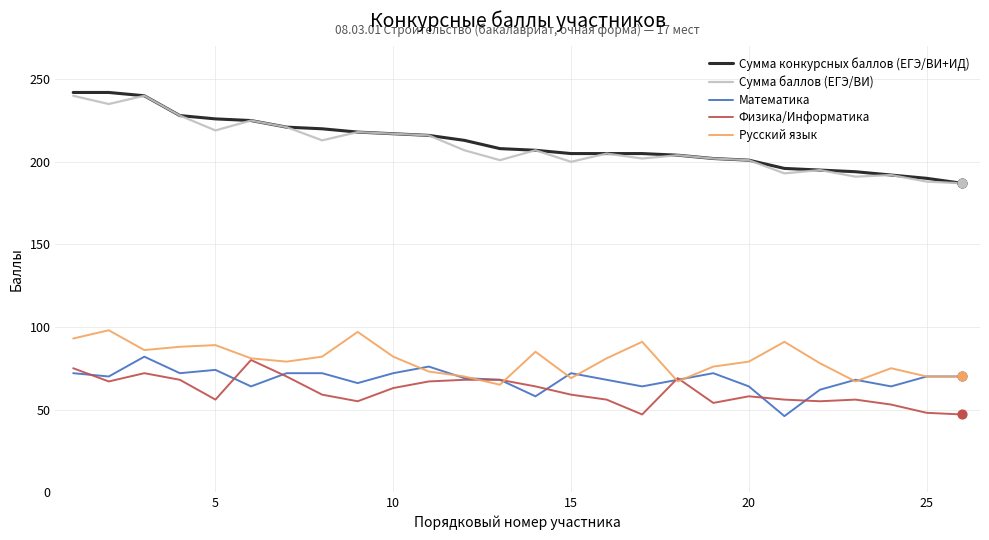

True or false: Русский язык and Сумма конкурсных баллов (ЕГЭ/ВИ+ИД) intersect in this chart.

False